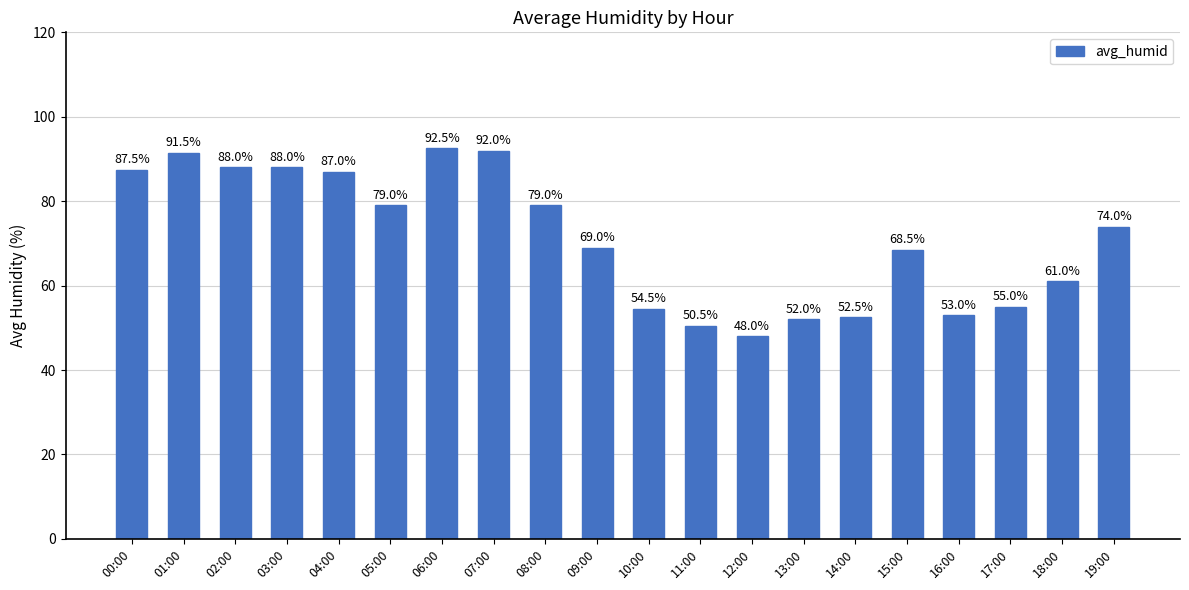

What is the maximum value shown in the chart?

92.5